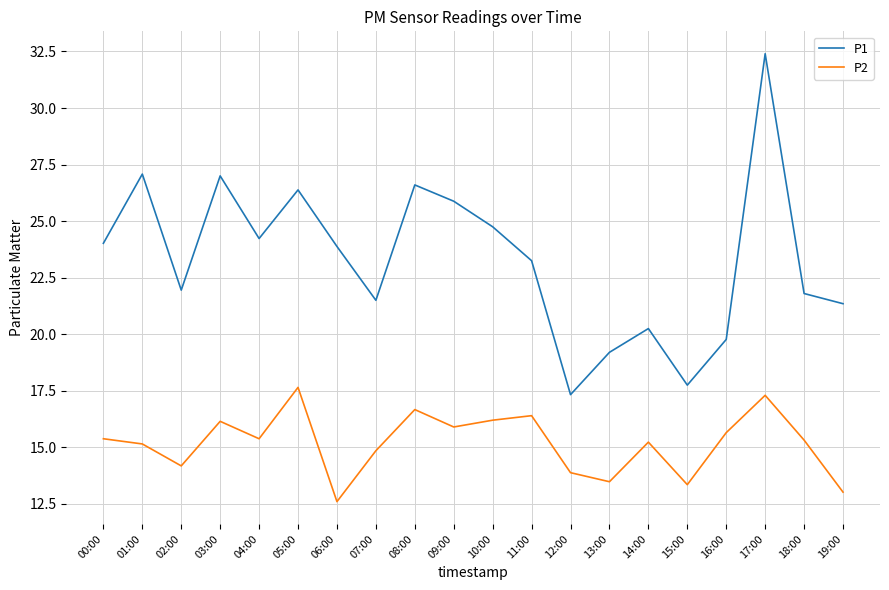

True or false: P1 and P2 cross at least once.

False